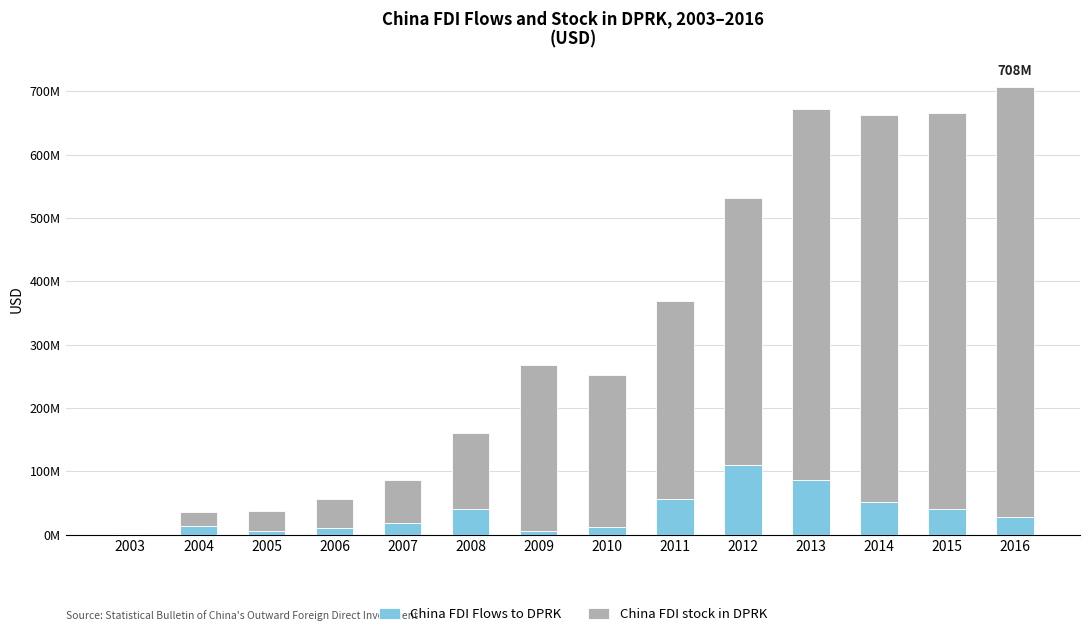

What are all the series names shown in the legend?

China FDI Flows to DPRK, China FDI stock in DPRK